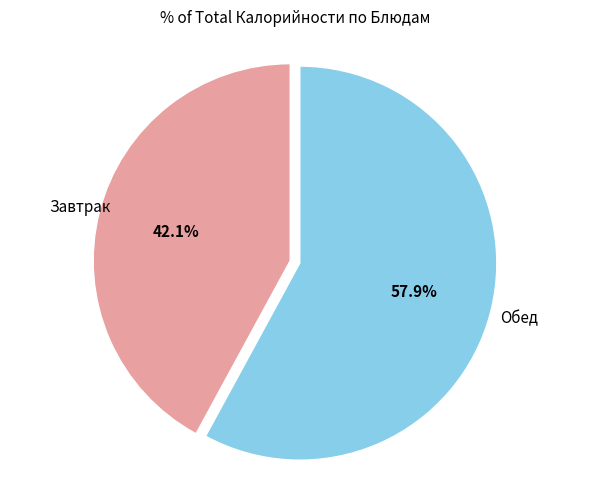

Does any single category account for the majority?

Yes